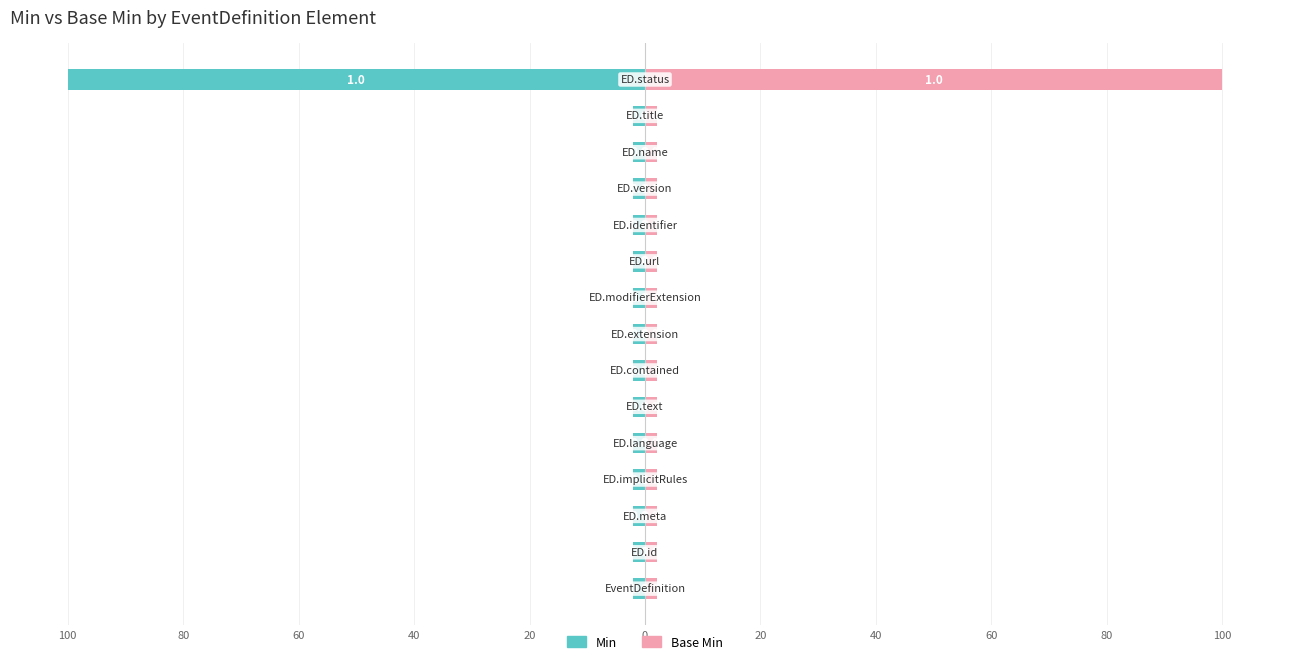

The value of Base Min at 20 is 2. True or false?

True